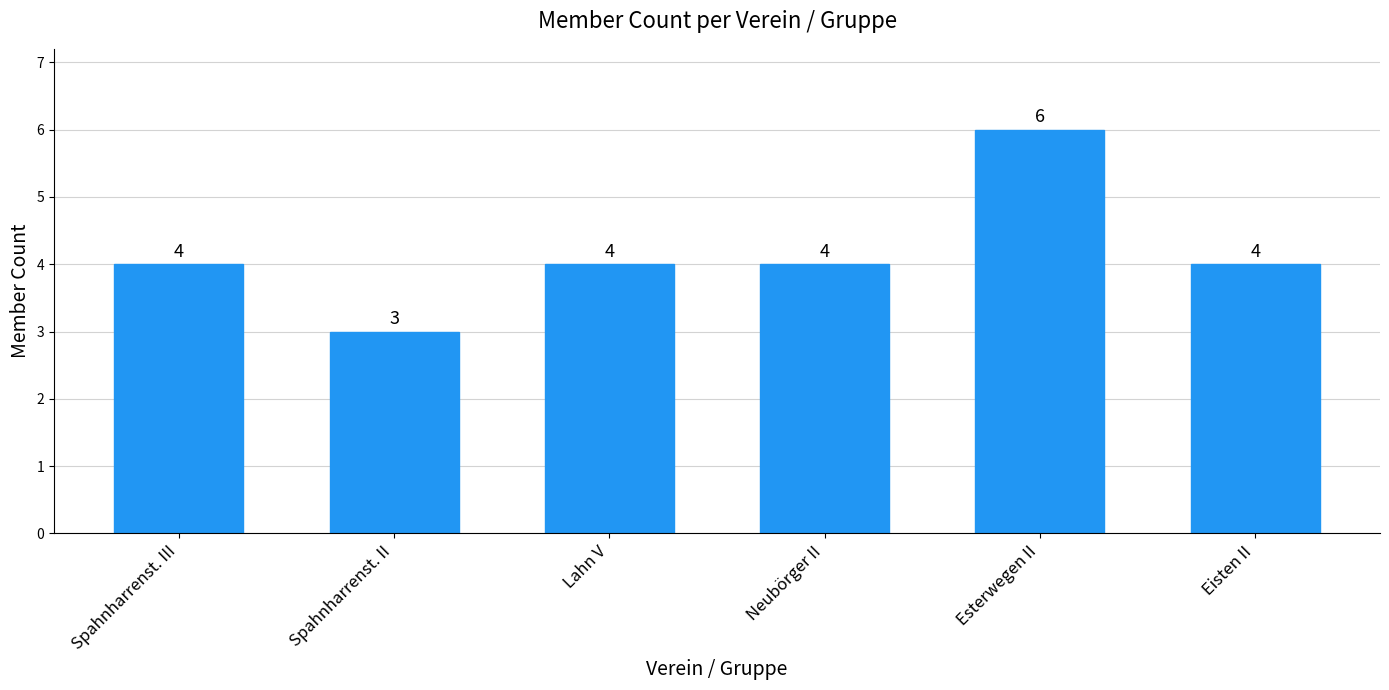

What is the ratio of the value at Esterwegen II to the value at Neubörger II?

1.5